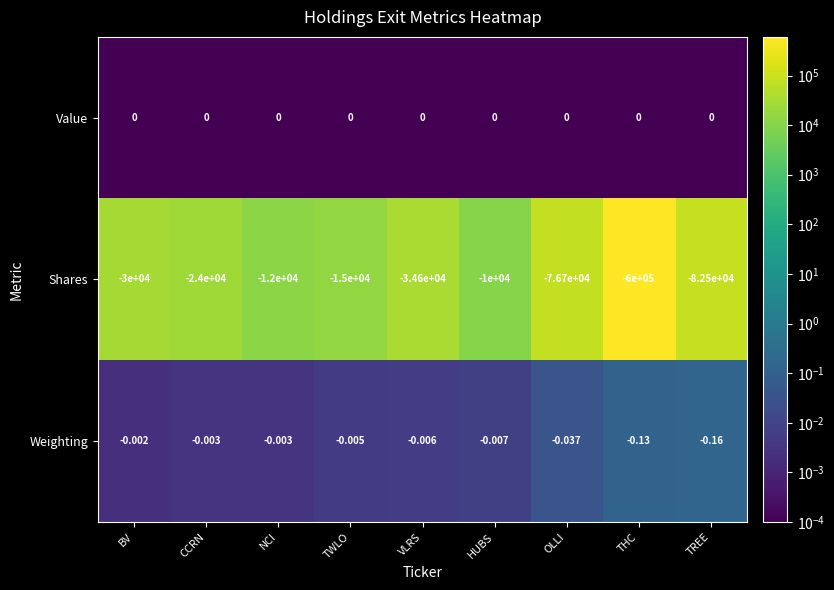

Is the value of Shares at THC greater than the value of Weighting at THC?

No